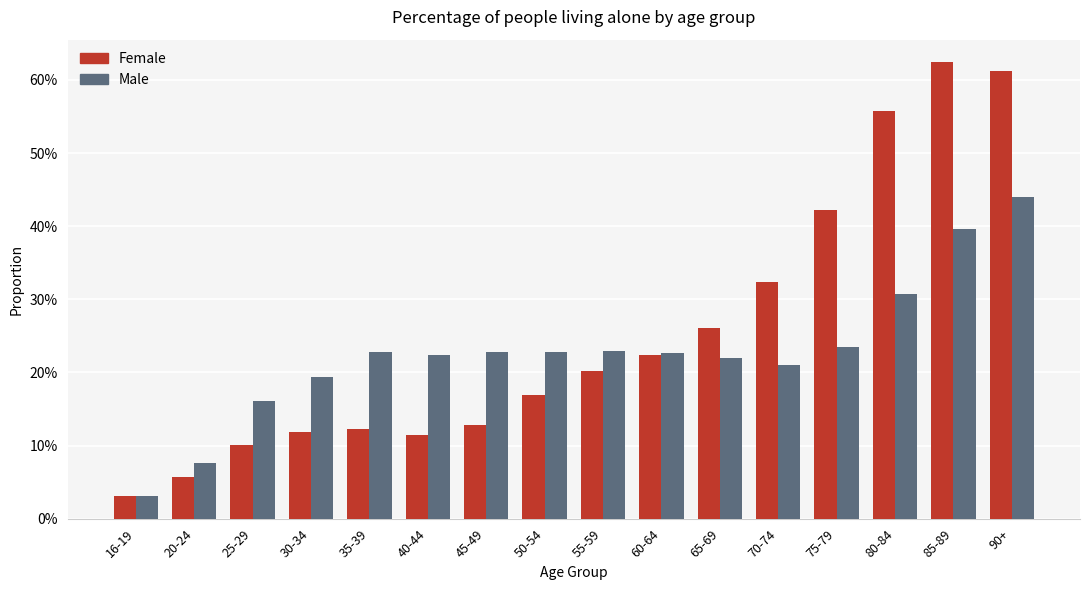

Between 30-34 and 60-64, which series saw the biggest shift?

Female